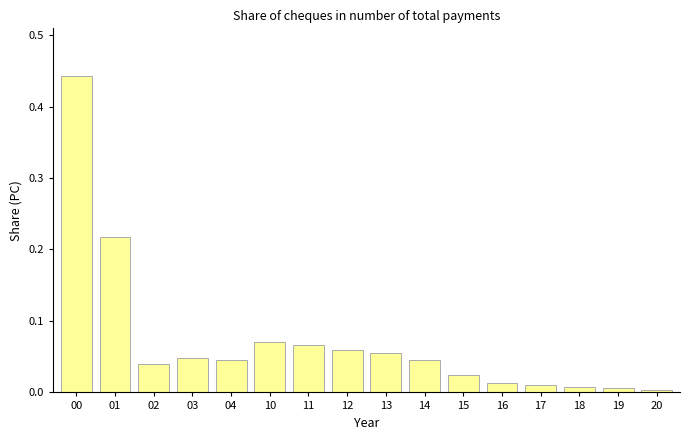

At which category does the chart reach its peak across all series?

00